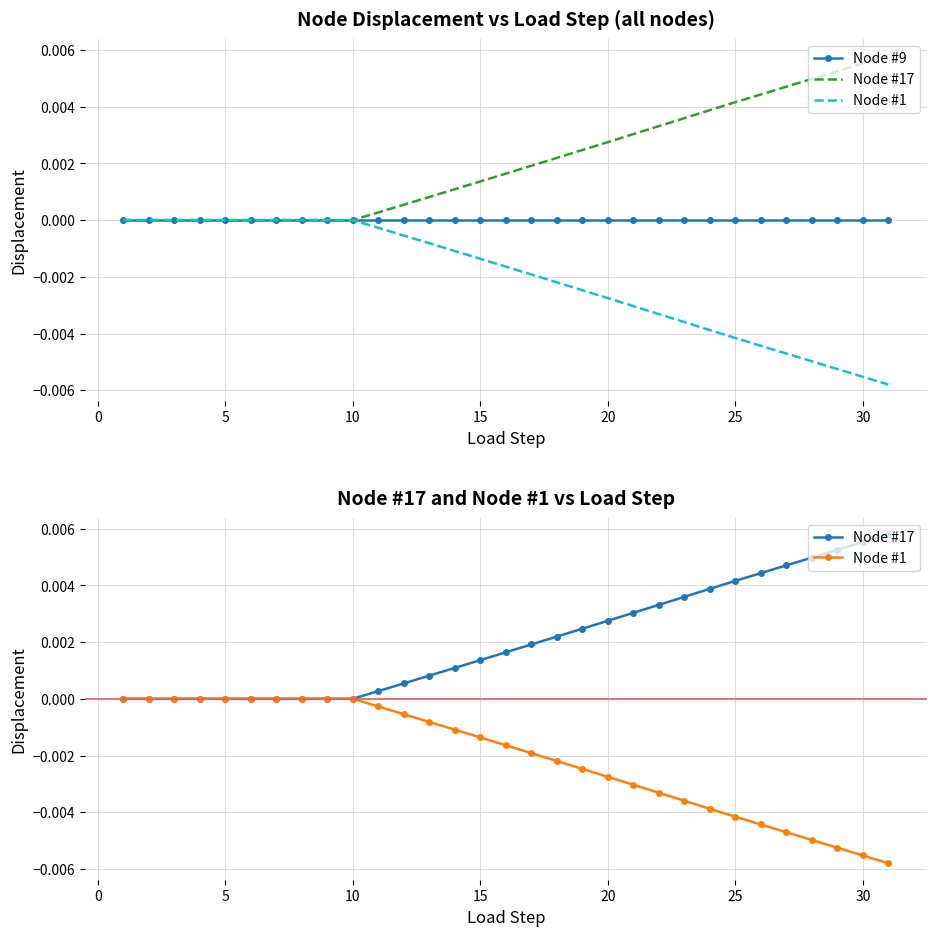

How many data points does each series have?

31